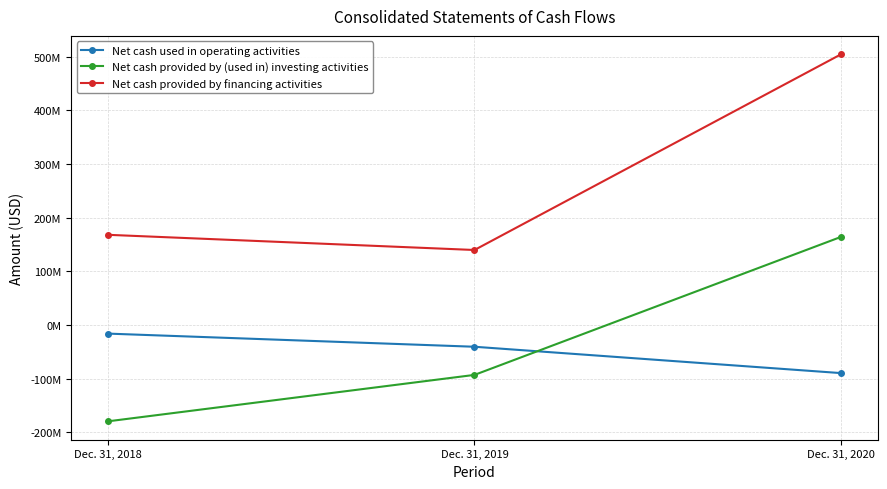

At how many categories does at least one series exceed 197270990?

1